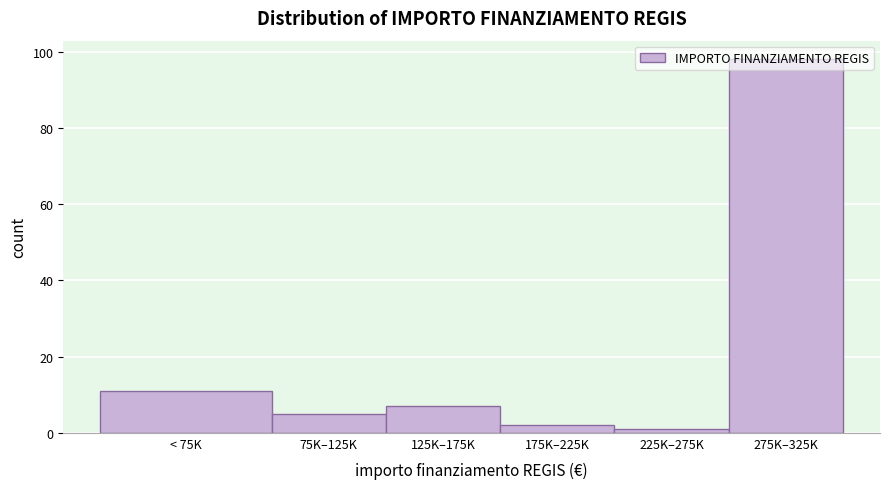

Between 275K–325K and 125K–175K, which is larger?

275K–325K